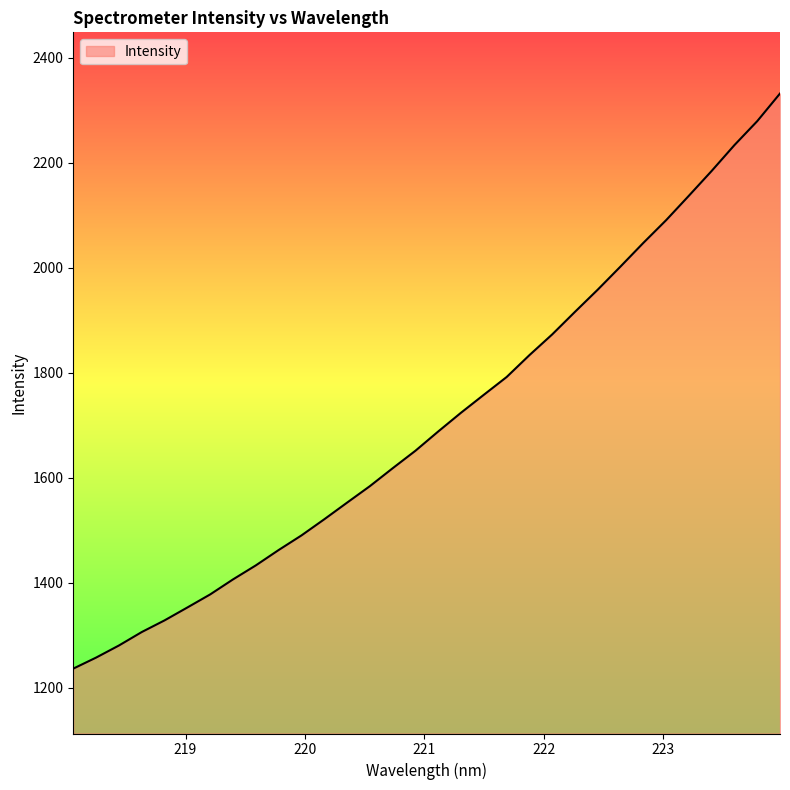

How many lines are shown in the chart?

1